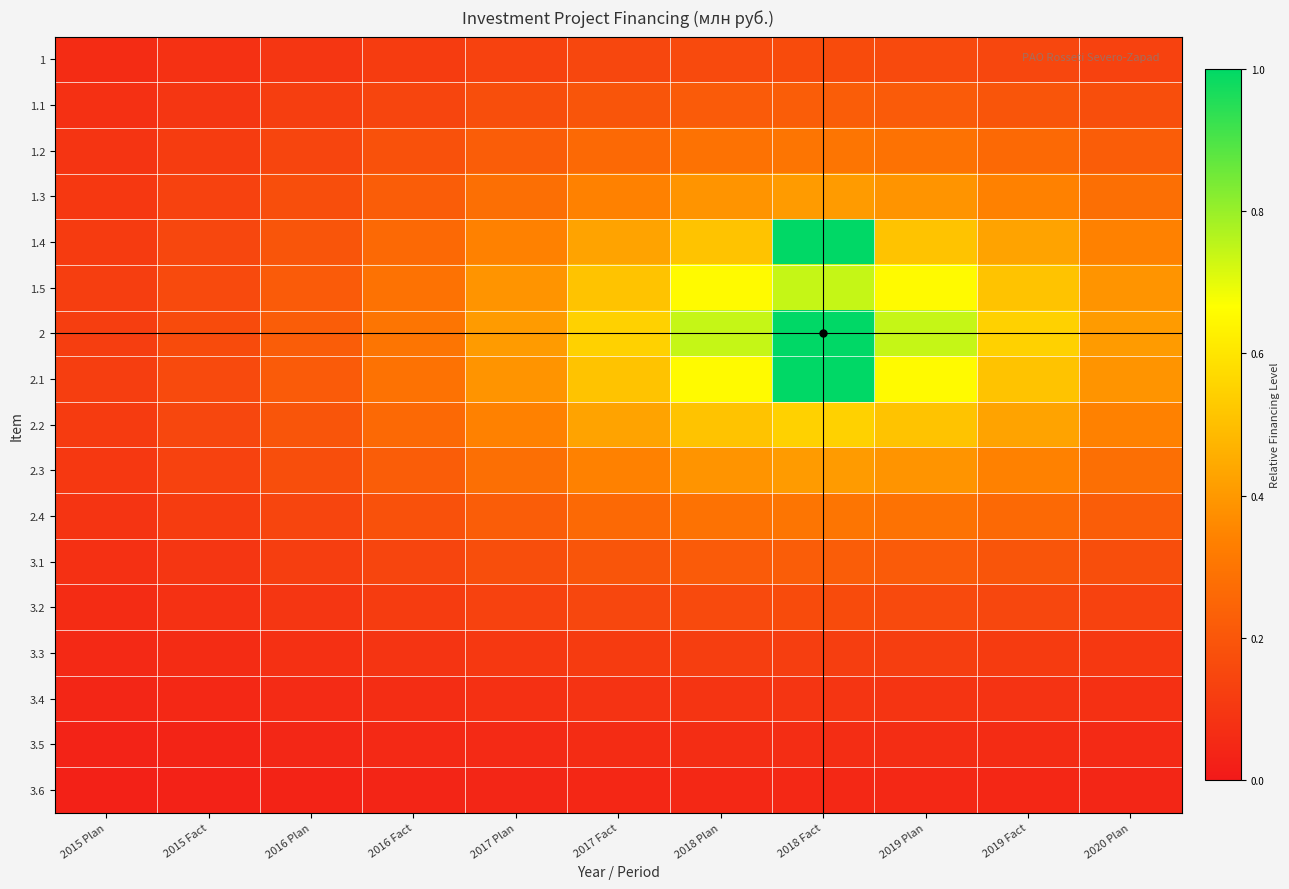

At how many categories does at least one series exceed 0?

11